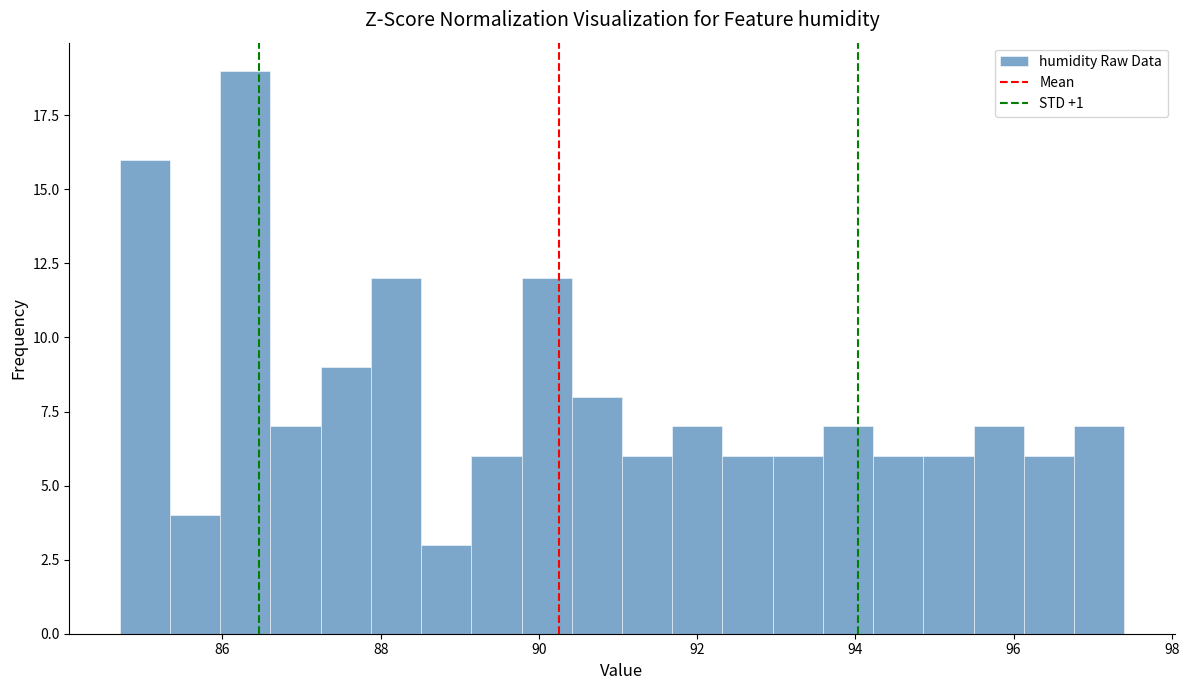

Around what value on the x-axis is the tallest bar? Give the approximate position of its centre, as read against the axis.

86.2